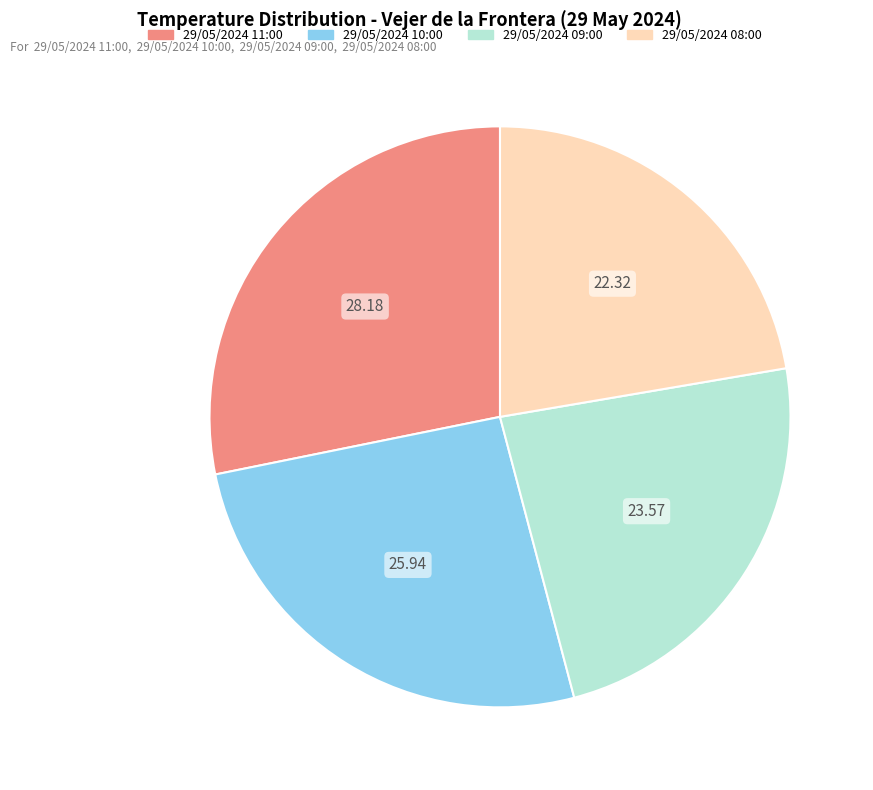

What is the smallest slice in the pie chart?

29/05/2024 08:00